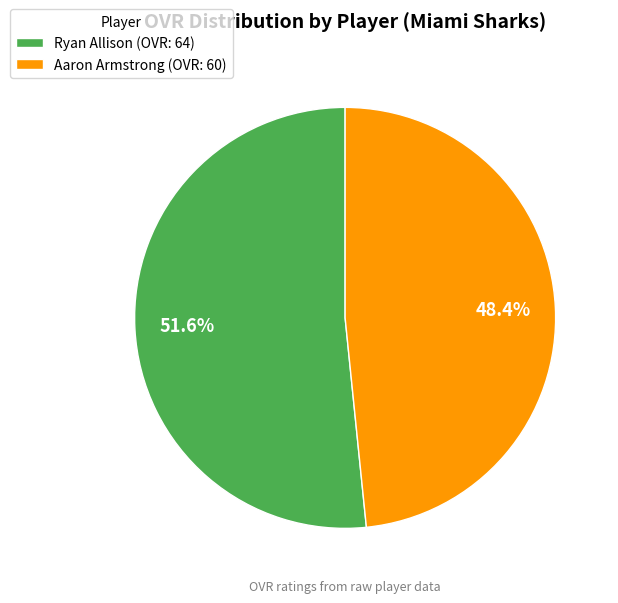

What percentage do Ryan Allison and Aaron Armstrong together represent?

100.0%